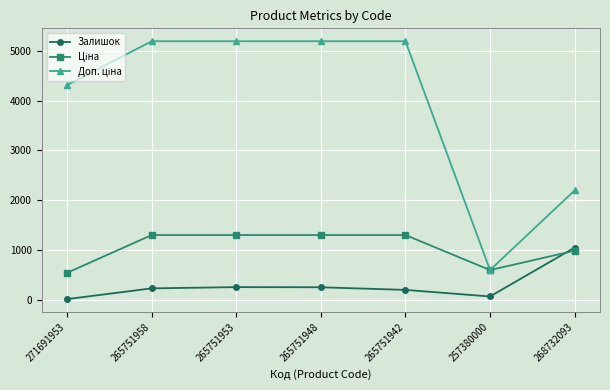

What is the maximum value shown in the chart?

5198.0